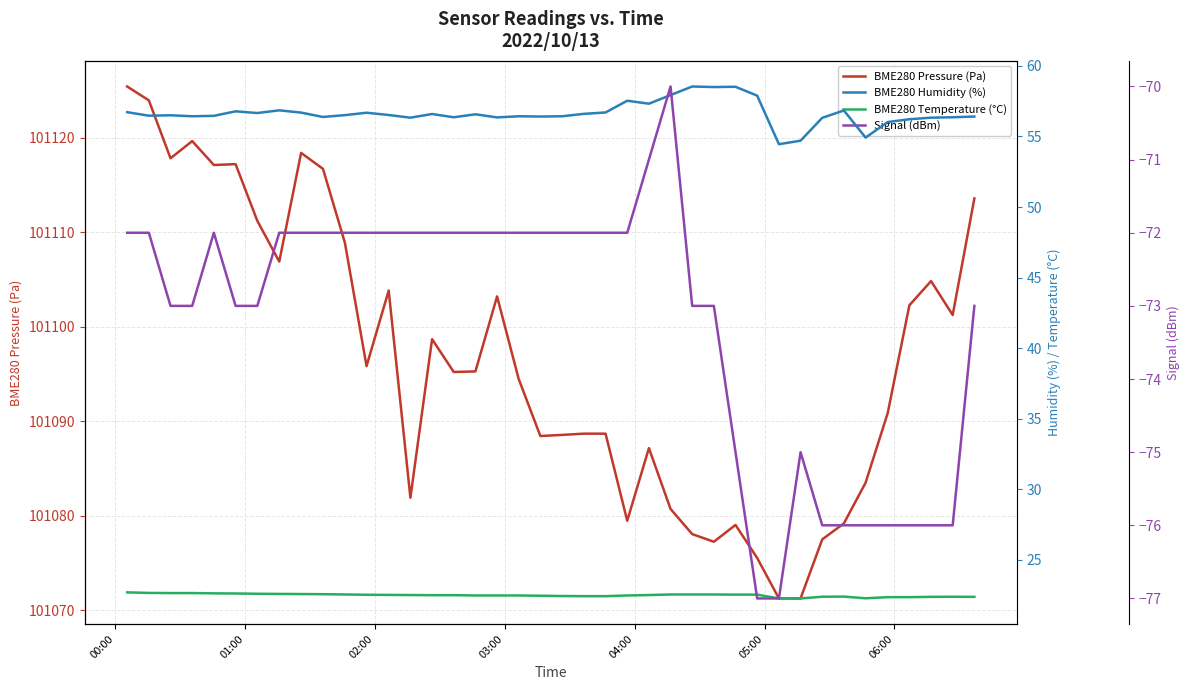

True or false: BME280 Humidity (%) and BME280 Pressure (Pa) intersect in this chart.

False